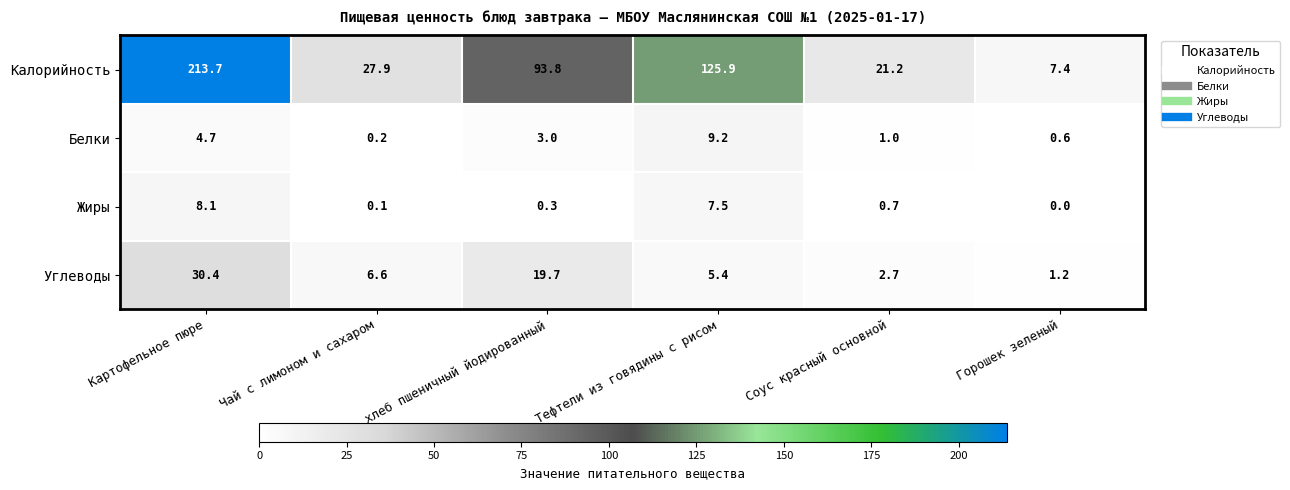

How many series are shown in this chart?

4